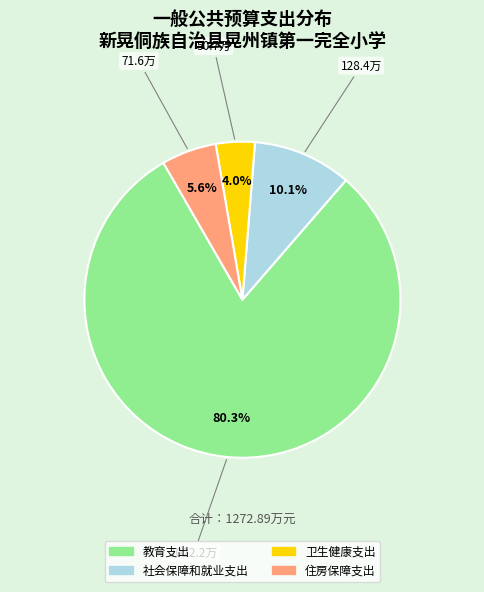

Combined, what portion of the pie is 住房保障支出 and 社会保障和就业支出?

15.7%